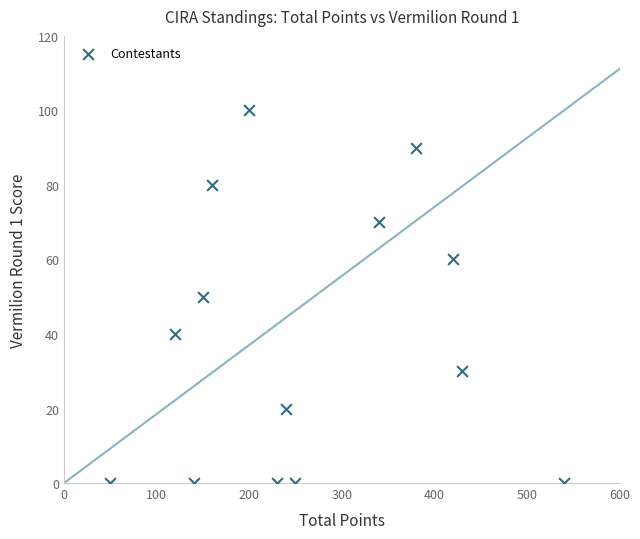

What is the range of X values (max minus min)?

490